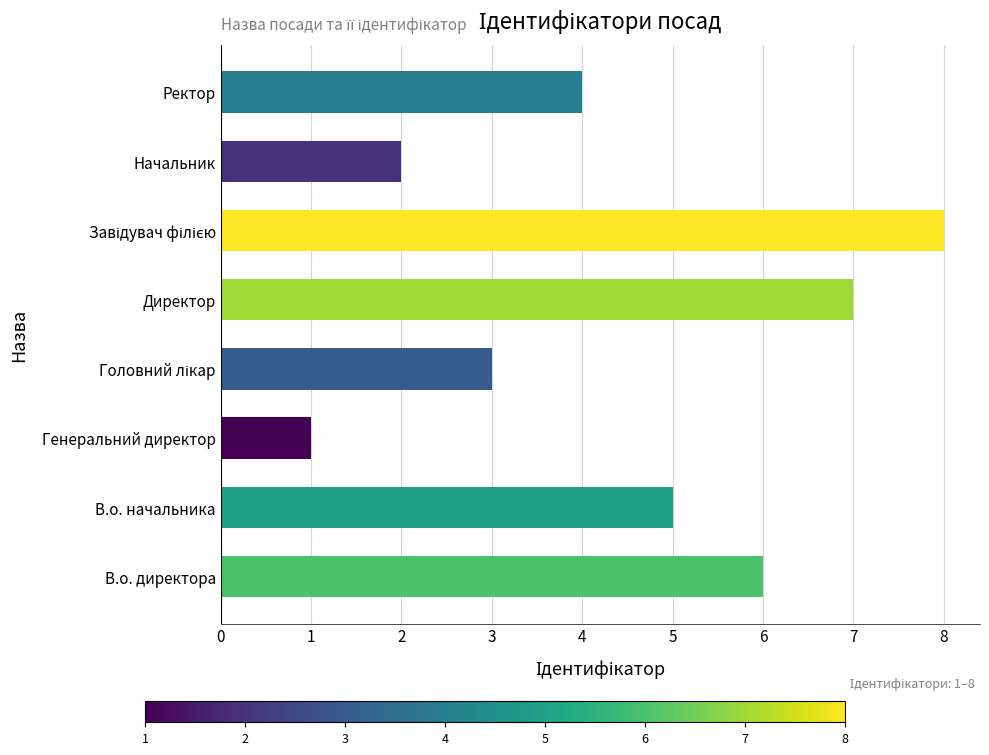

What is the minimum value shown in the chart?

1